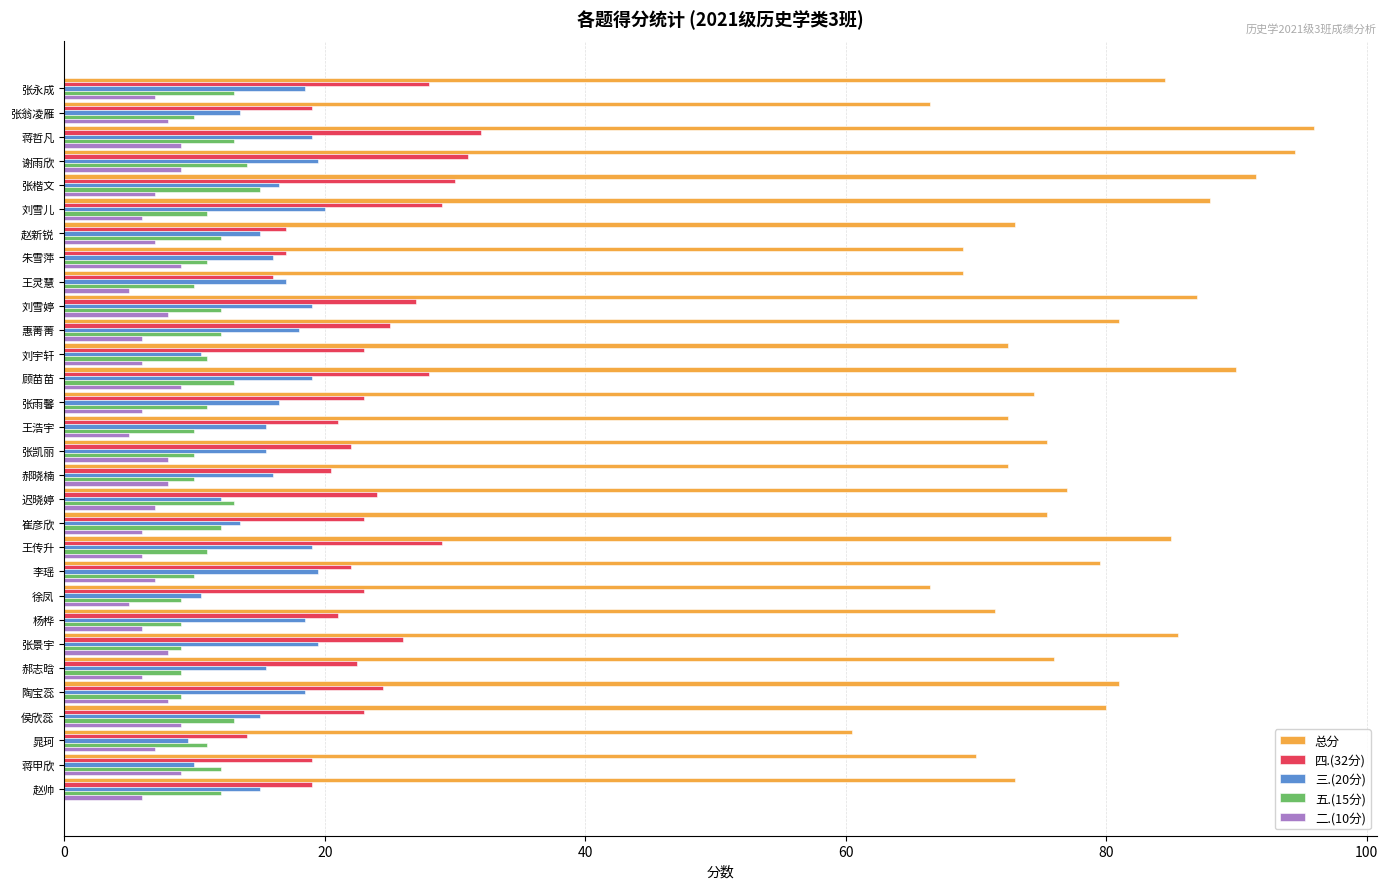

The value of 三.(20分) at 陶宝蕊 is 29.8. True or false?

False